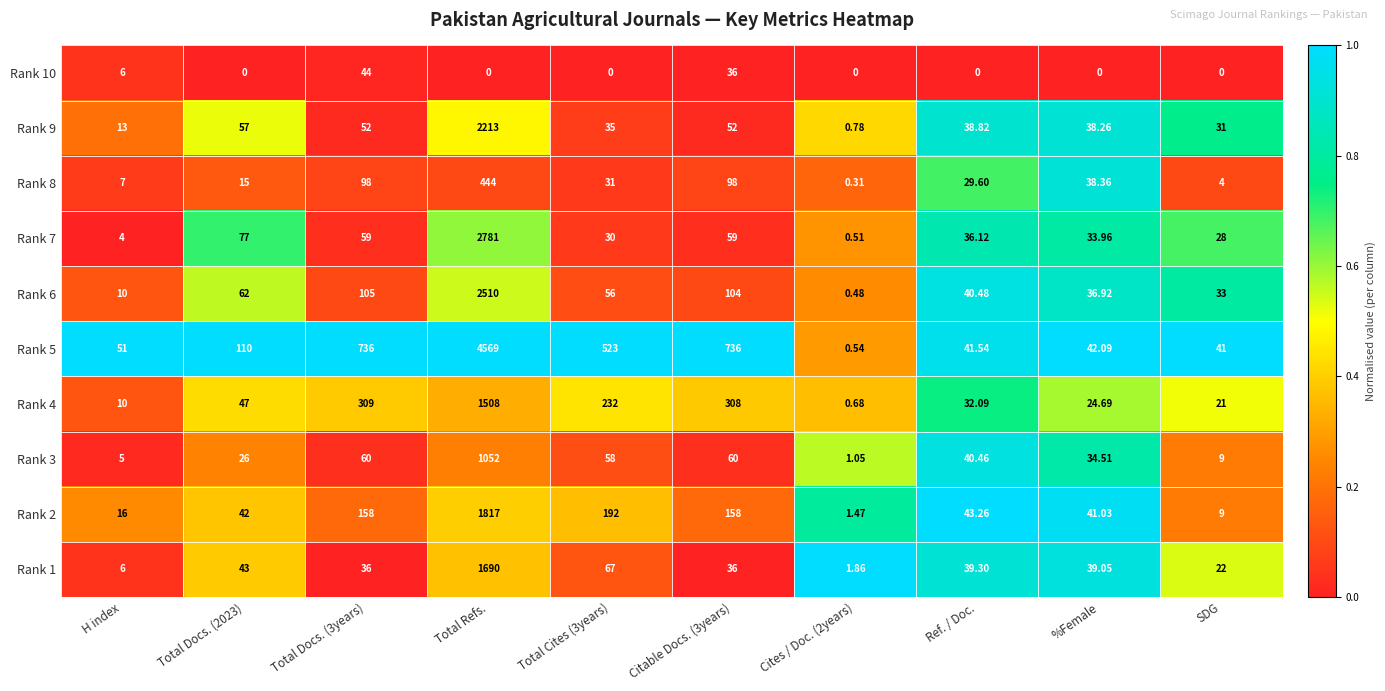

Which category has the highest value across all series?

Total Refs.